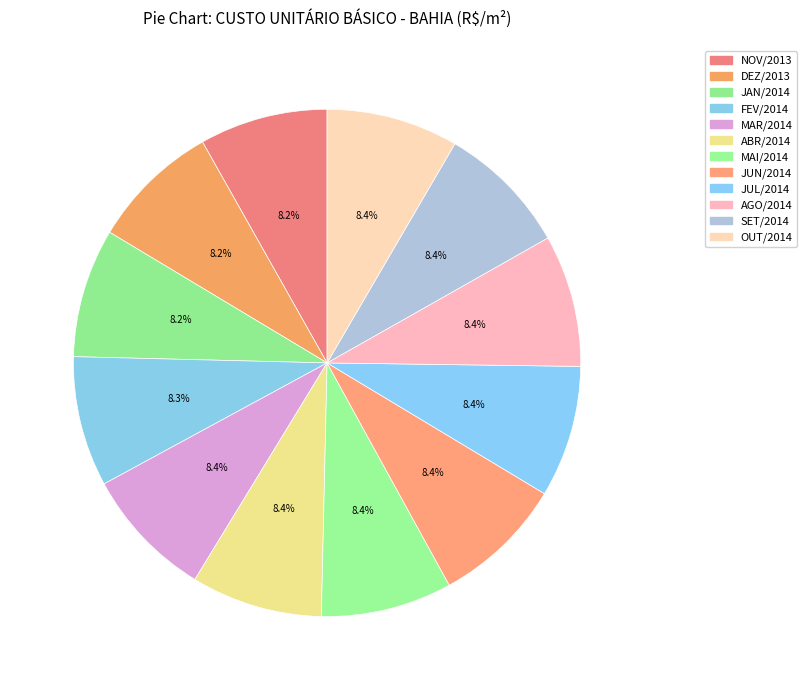

True or false: NOV/2013 accounts for 8% of the total.

True